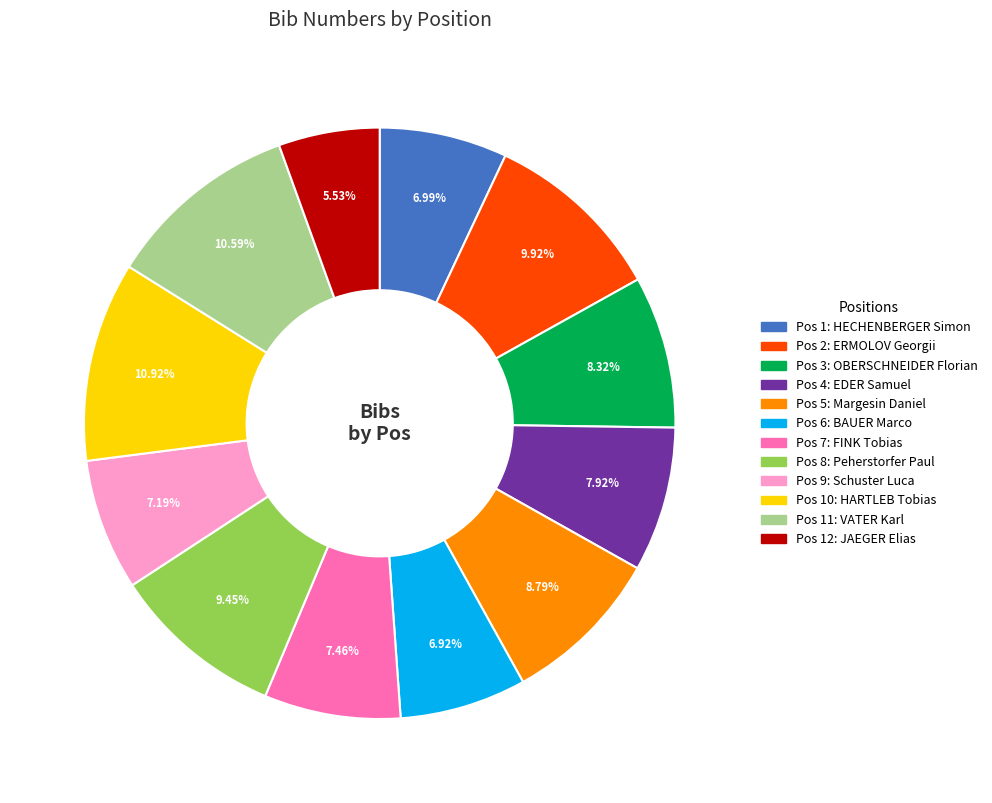

Does any single category account for the majority?

No